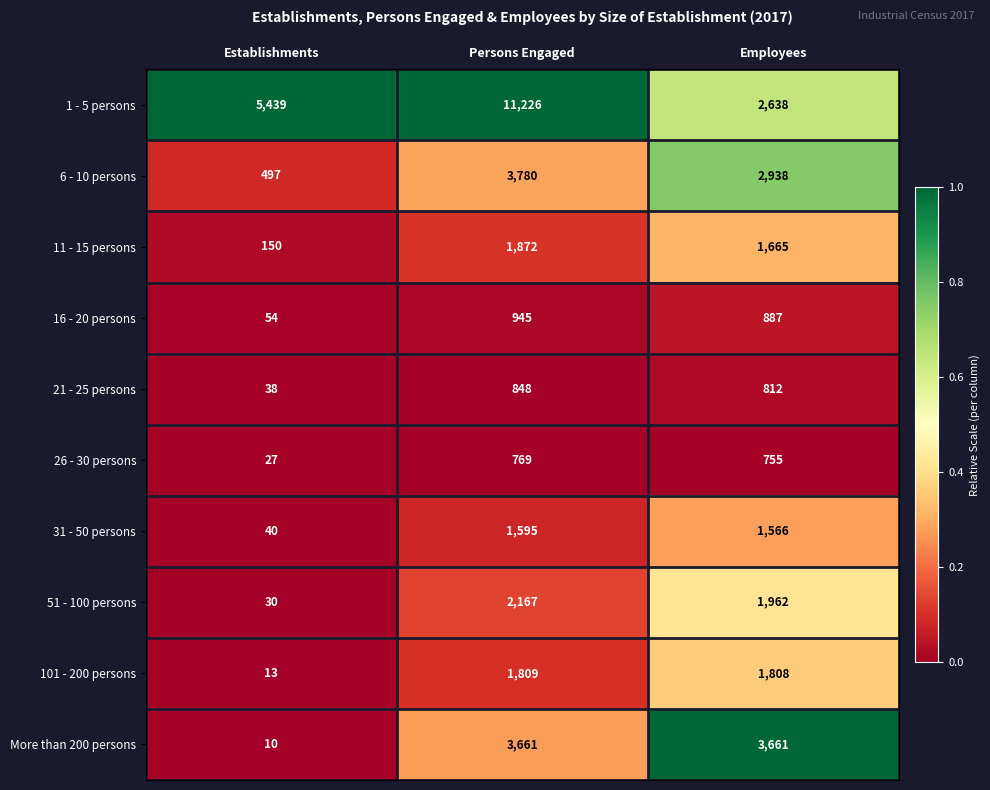

What is the sum of all 51 - 100 persons values?

4159